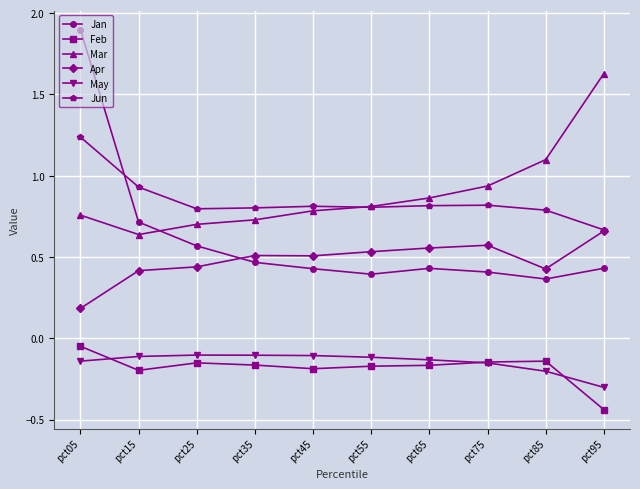

At which label does Jan reach its peak?

pct05